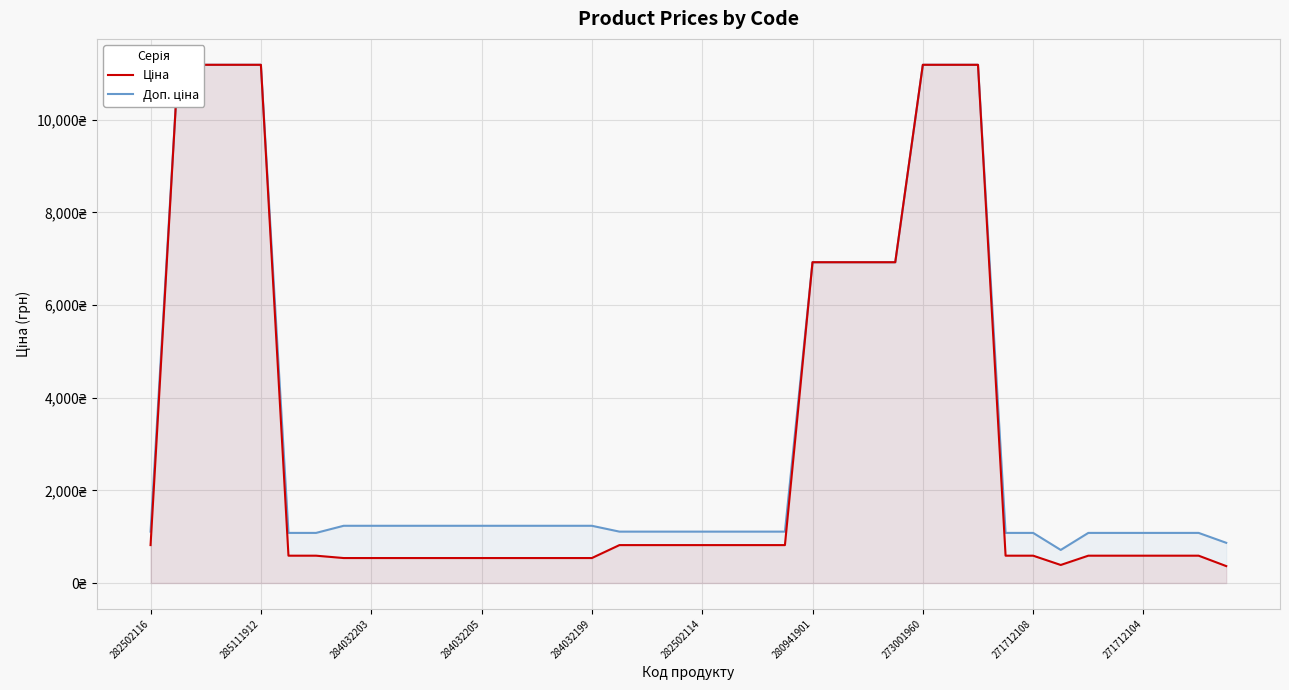

True or false: Доп. ціна has a value of 1109.2 at 282502114.

True